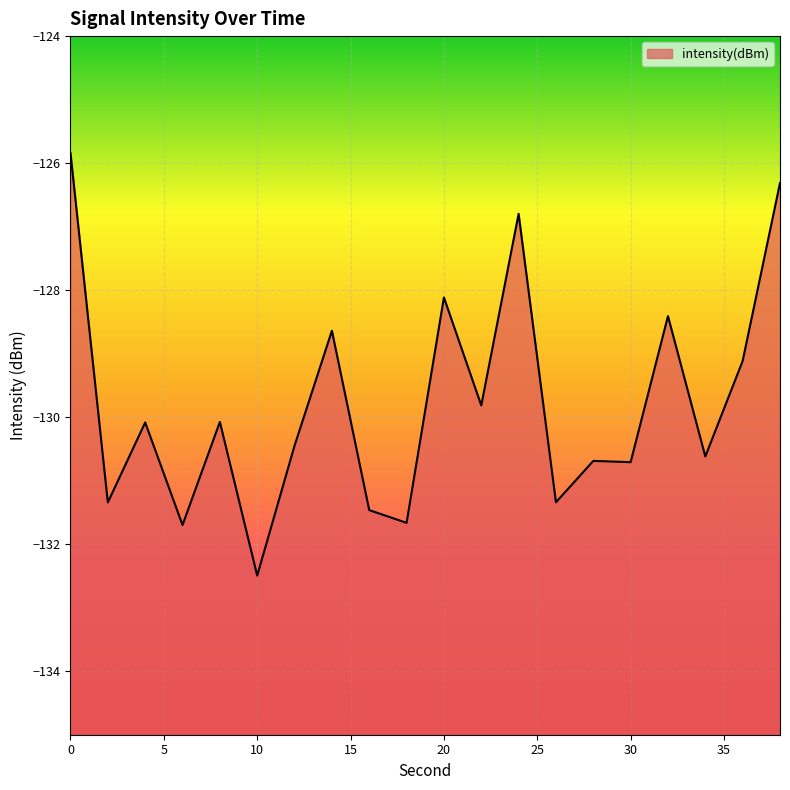

Is it true that the value at 28 is -42.9?

False